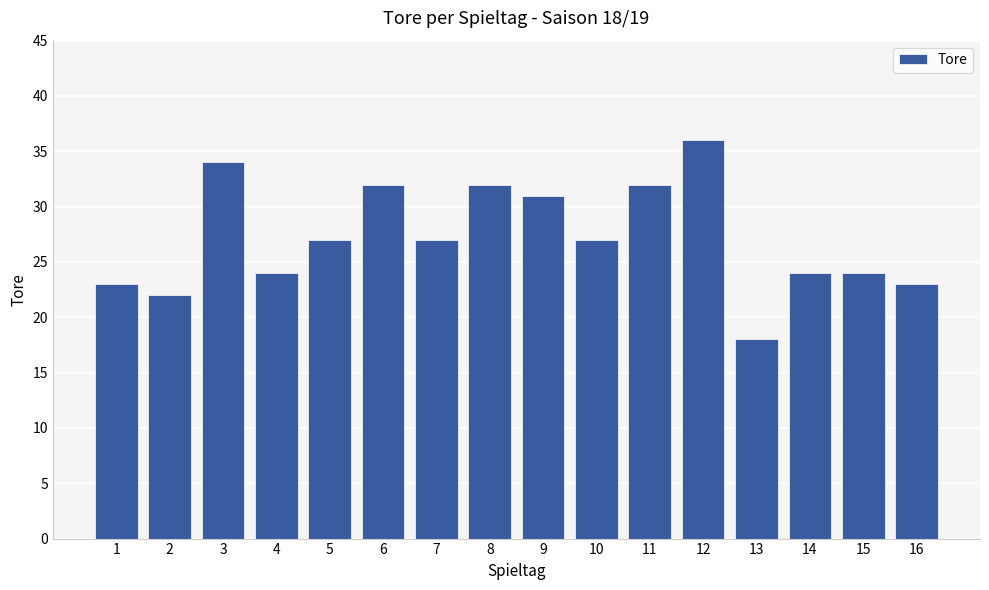

What is the sum of the values at 9 and 8?

63